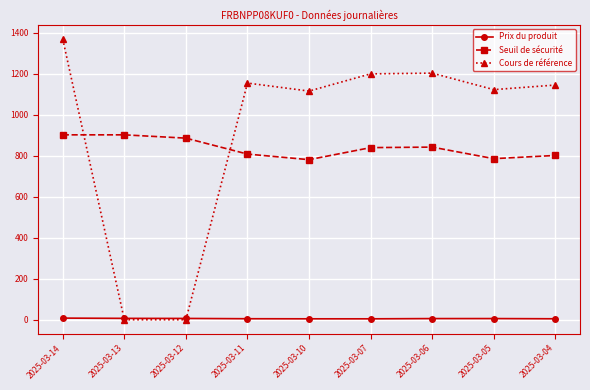

What is the average value of the Prix du produit series?

5.7